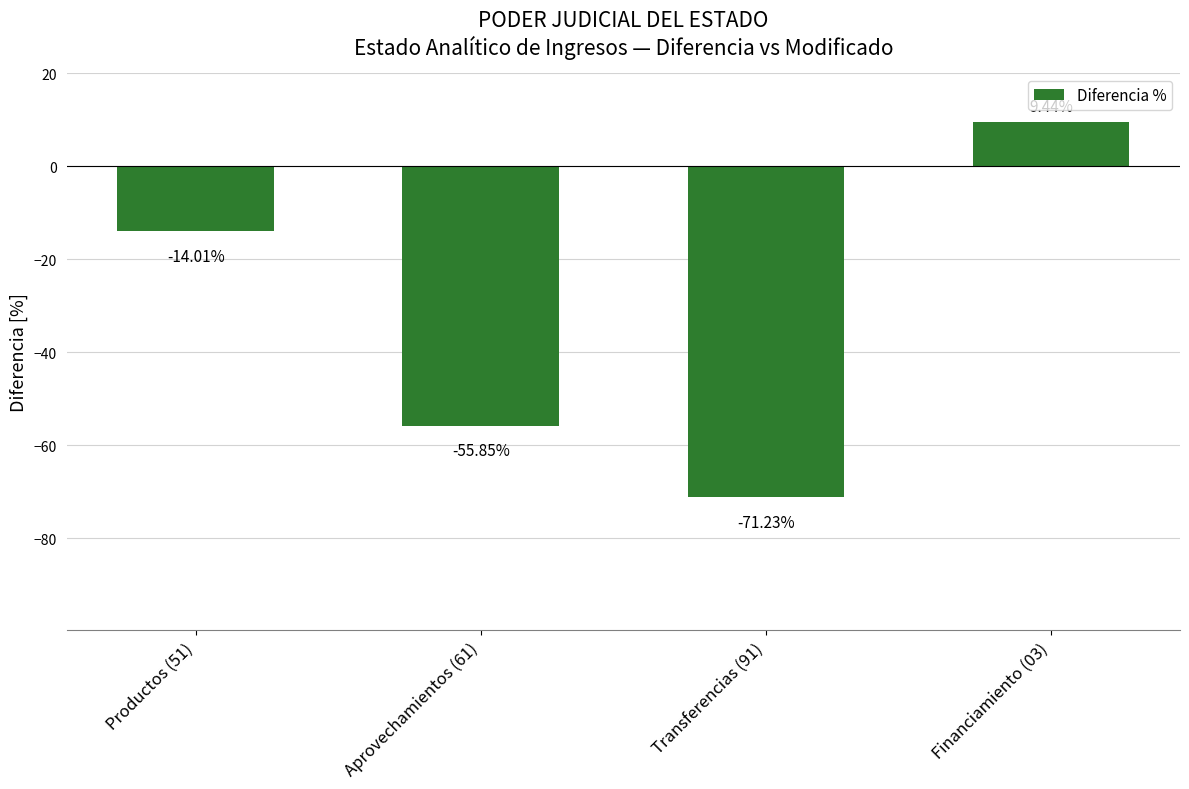

List the labels in order of value, smallest first.

Transferencias (91), Aprovechamientos (61), Productos (51), Financiamiento (03)